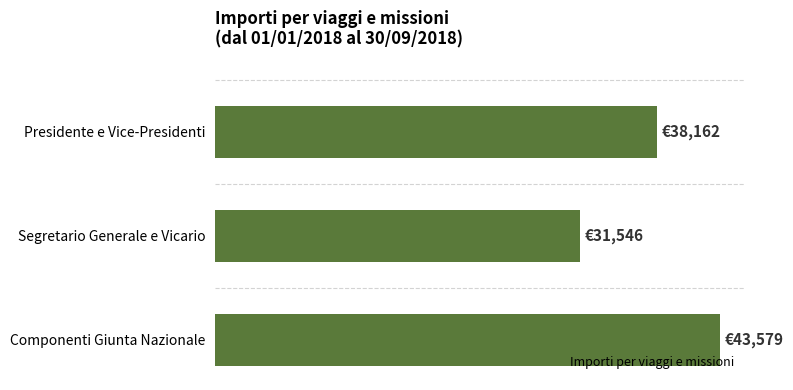

How many bars are there in total?

3